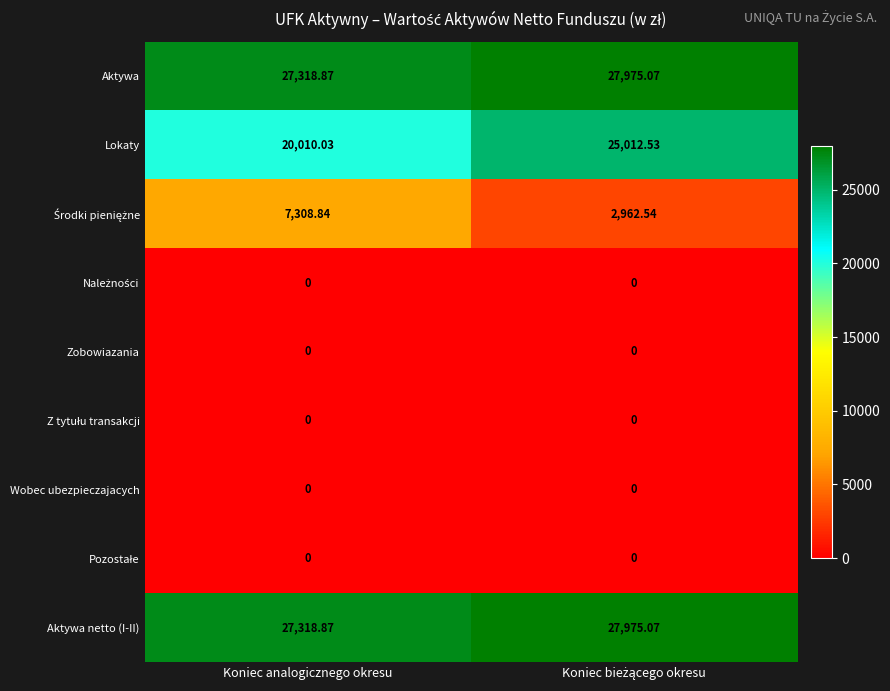

Which series has the widest spread of values?

Lokaty